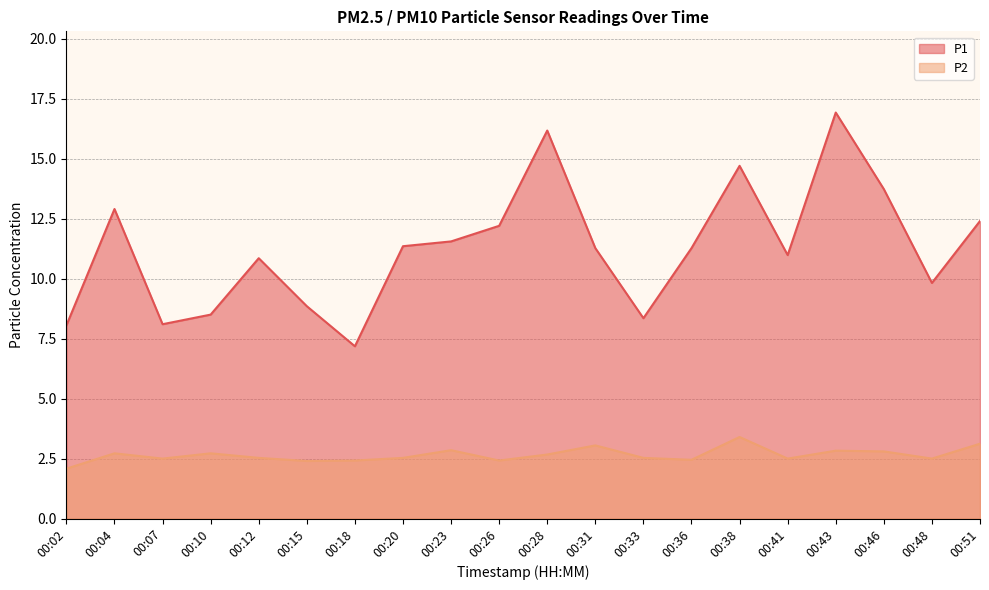

How many interior local peaks does the P1 series have?

5